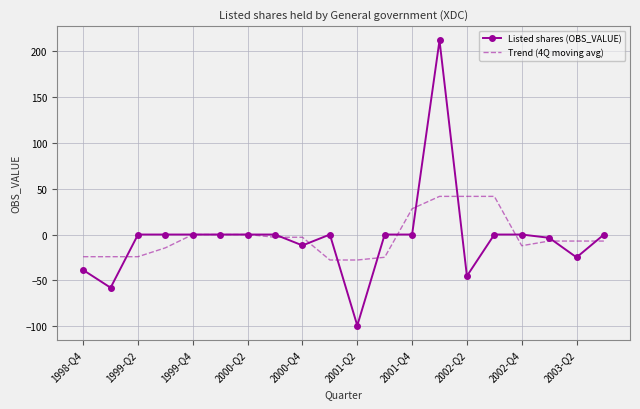

True or false: Listed shares (OBS_VALUE) has more than 1 points higher than both neighbors.

True